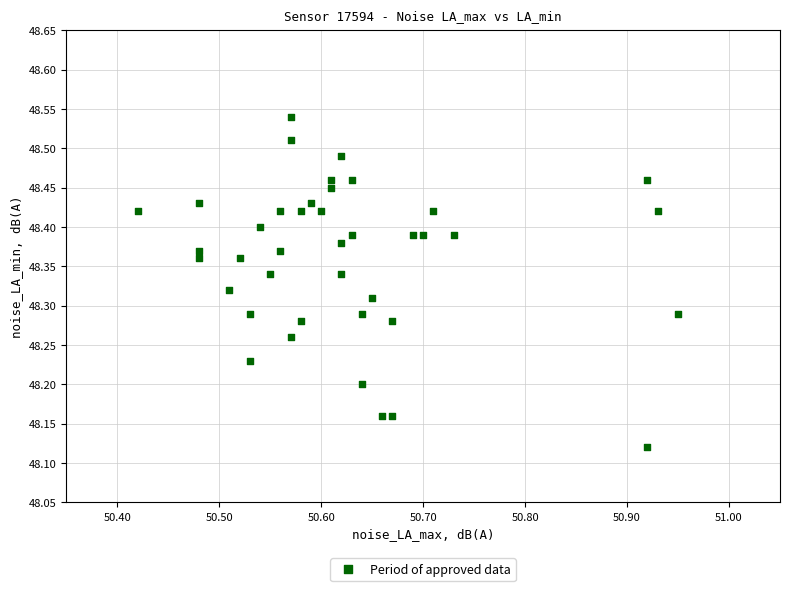

What is the range of Y values (max minus min)?

0.4